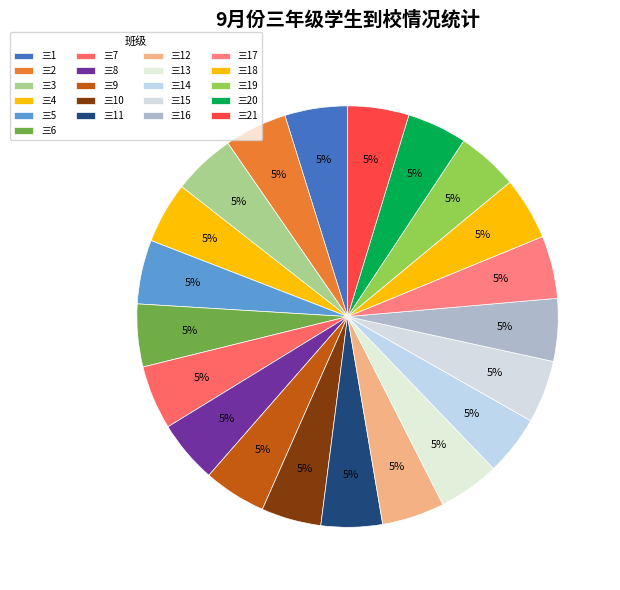

Which slice is the smallest?

三10